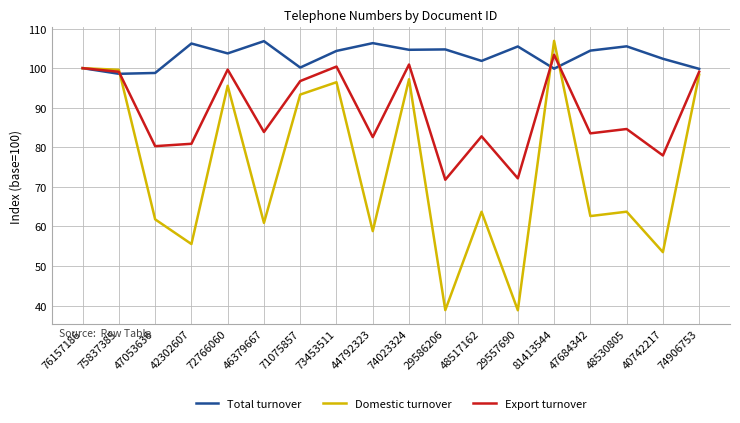

What is the total value across all series at 74023324?

302.8